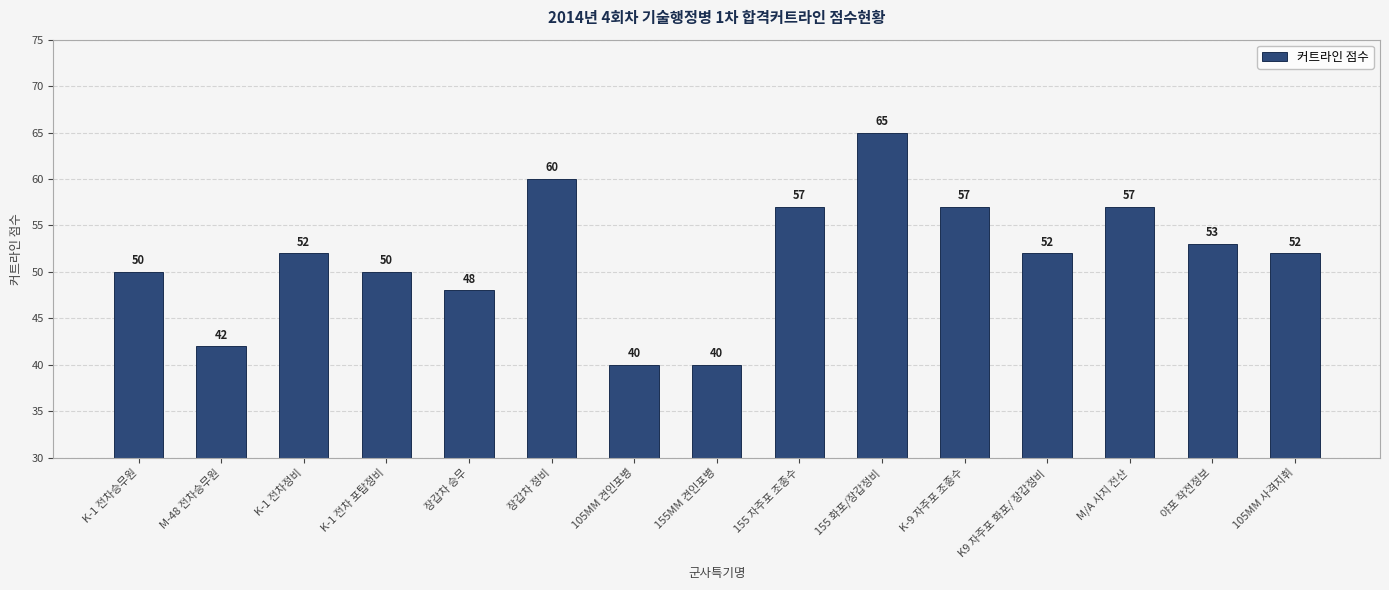

What is the change in value from K9 자주포 화포/ 장갑정비 to M/A 사지 전산?

+5